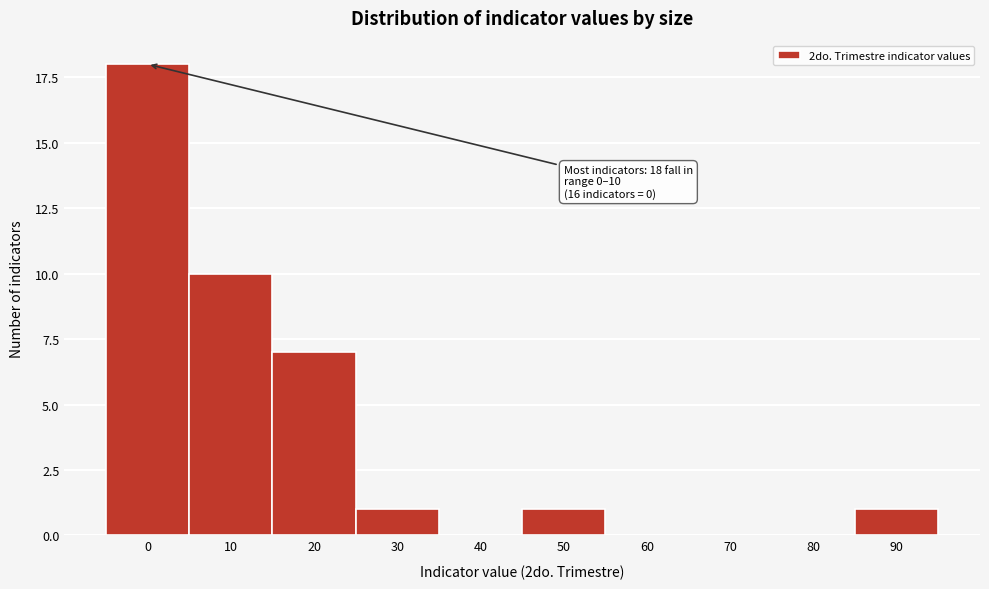

Reading right to left, what are all the values shown in this chart?

90=1	80=0	70=0	60=0	50=1	40=0	30=1	20=7	10=10	0=18